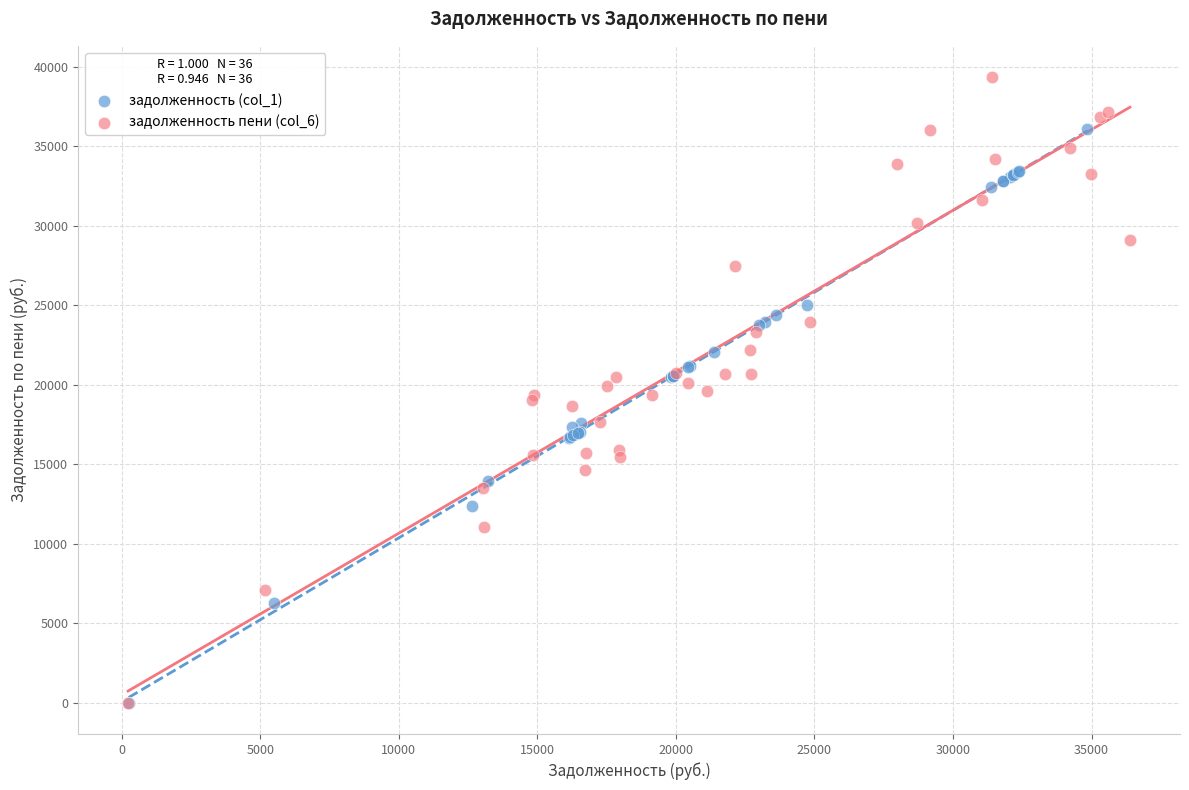

Which series has the largest Y range (max minus min)?

задолженность пени (col_6)